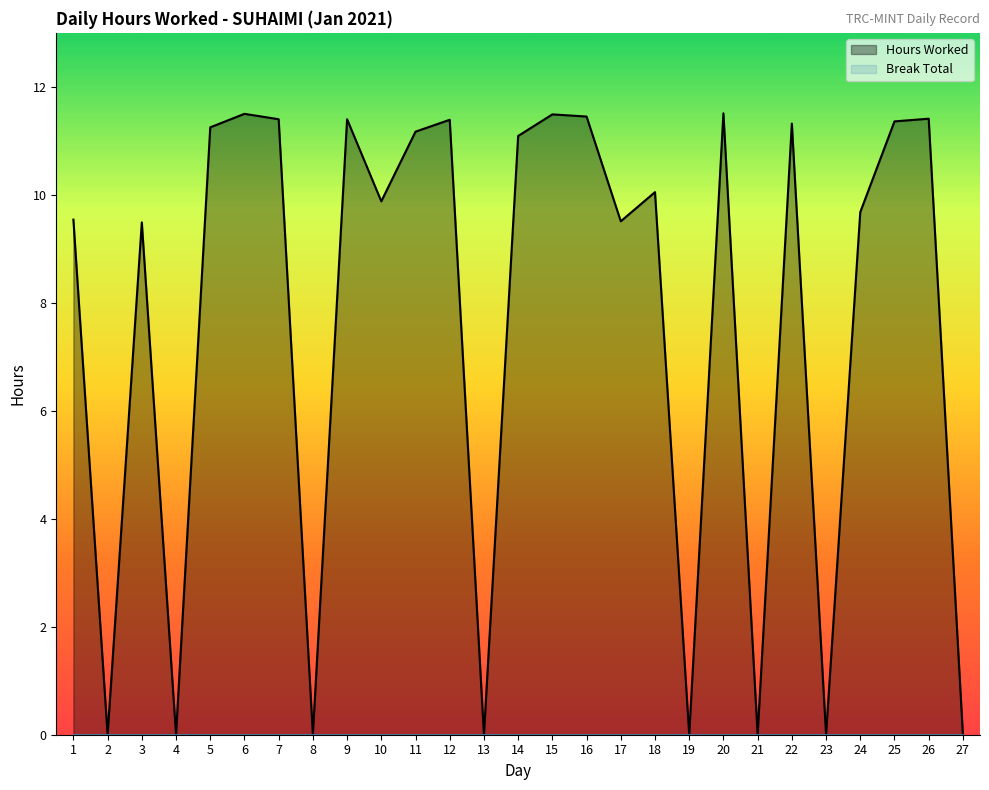

True or false: the data shows 11.4 at 12.

True